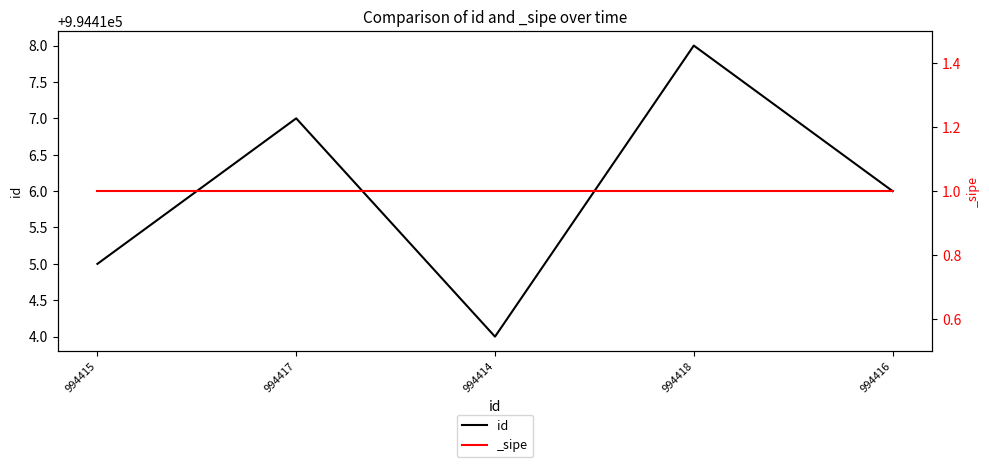

What is the minimum value shown in the chart?

994414